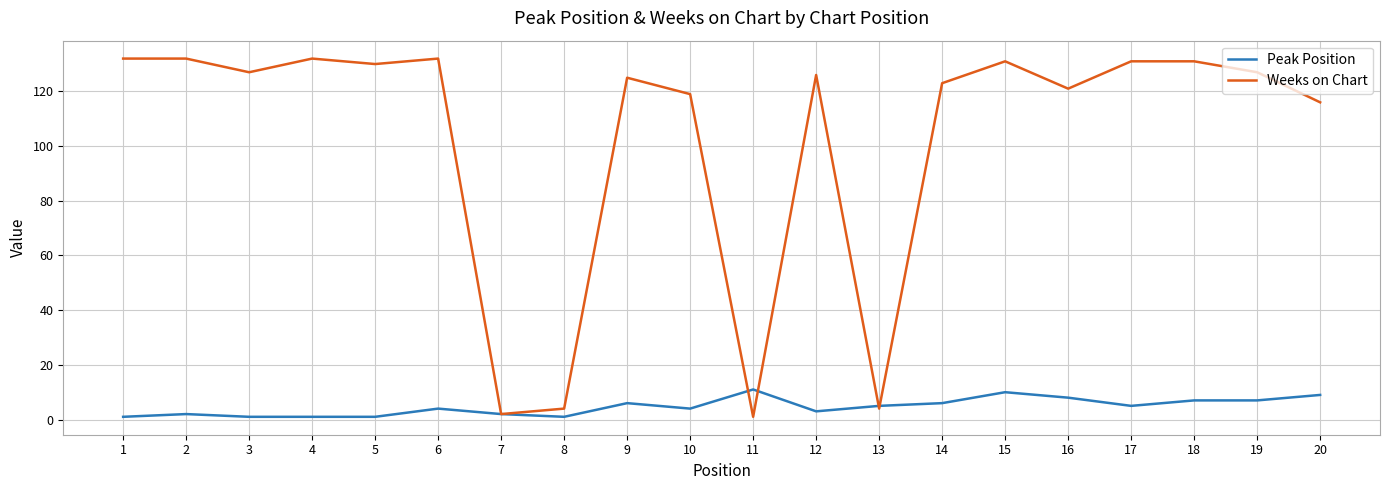

True or false: Peak Position has a value of 2 at 18.

False